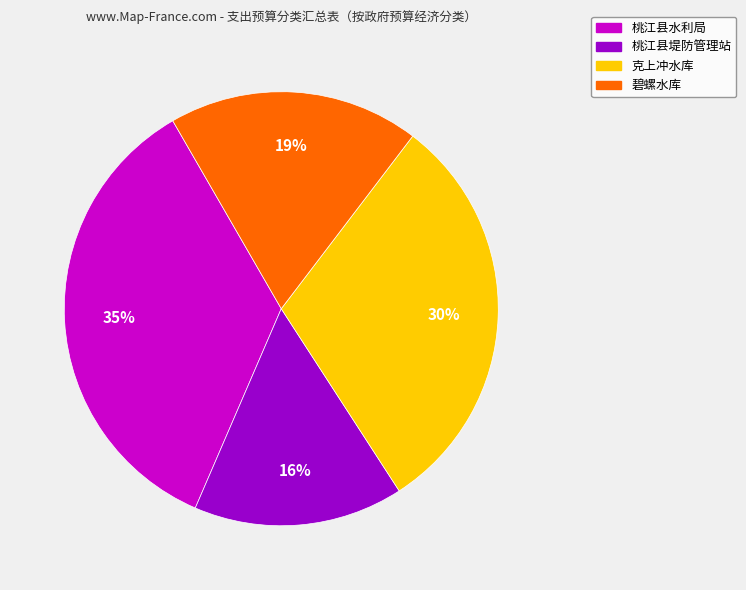

To the nearest percent, what portion does 桃江县堤防管理站 represent?

16%